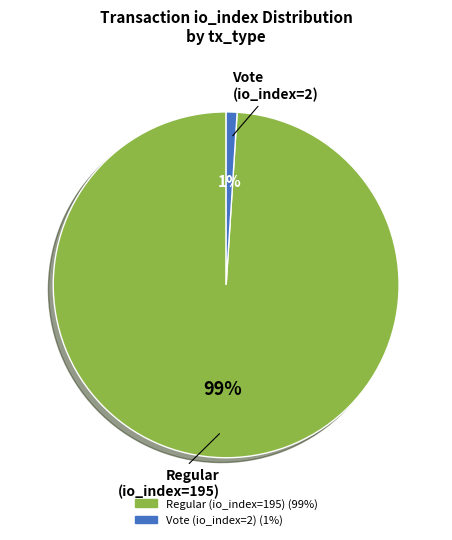

To the nearest percent, what is the average slice percentage?

50%